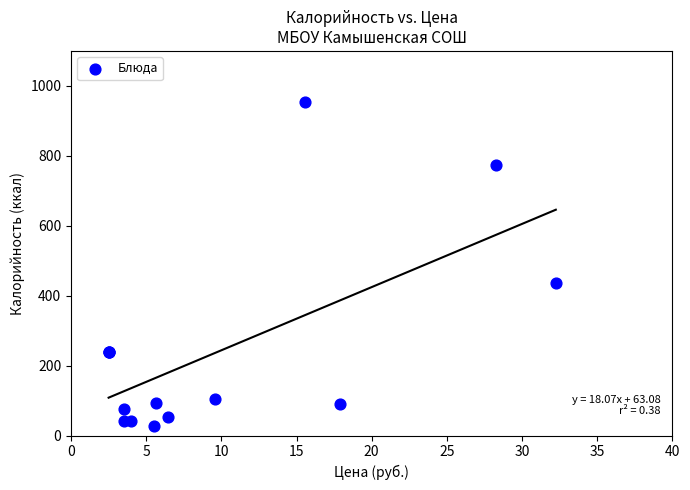

What Y value in the scatter plot is closest to 490?

436.8